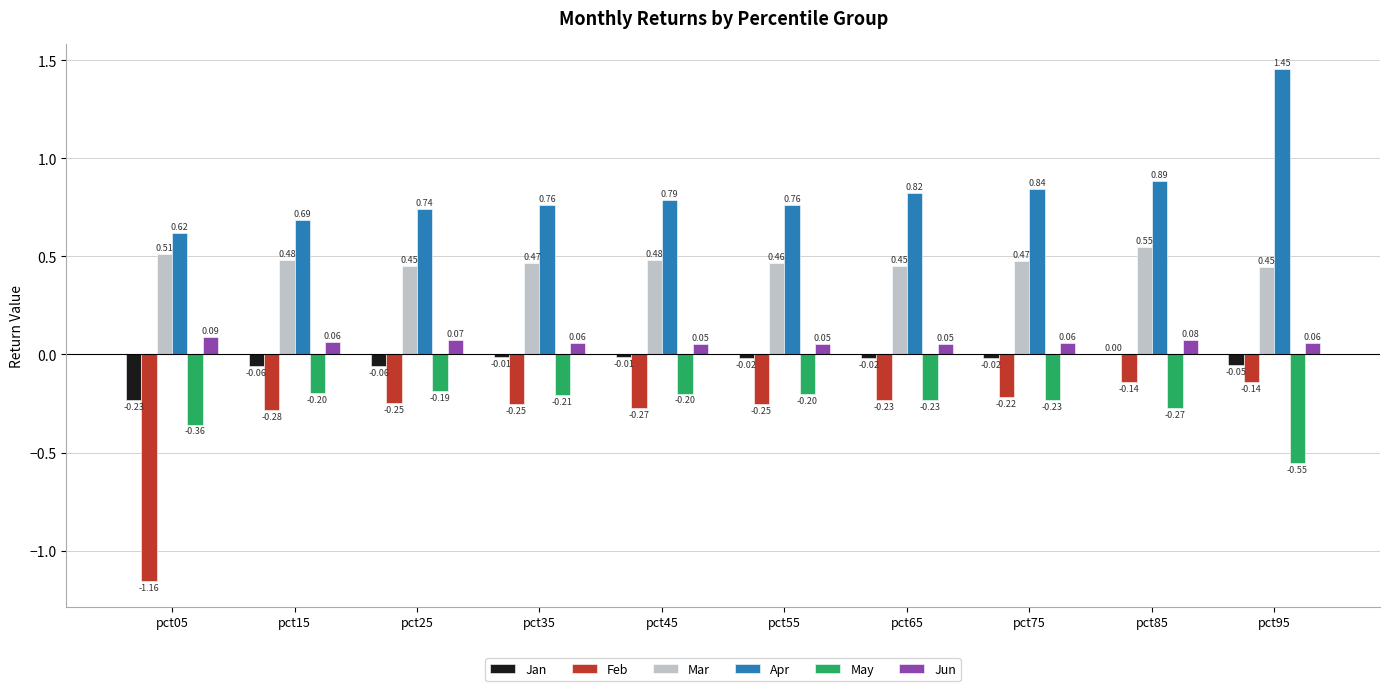

Which series has the widest spread of values?

Feb